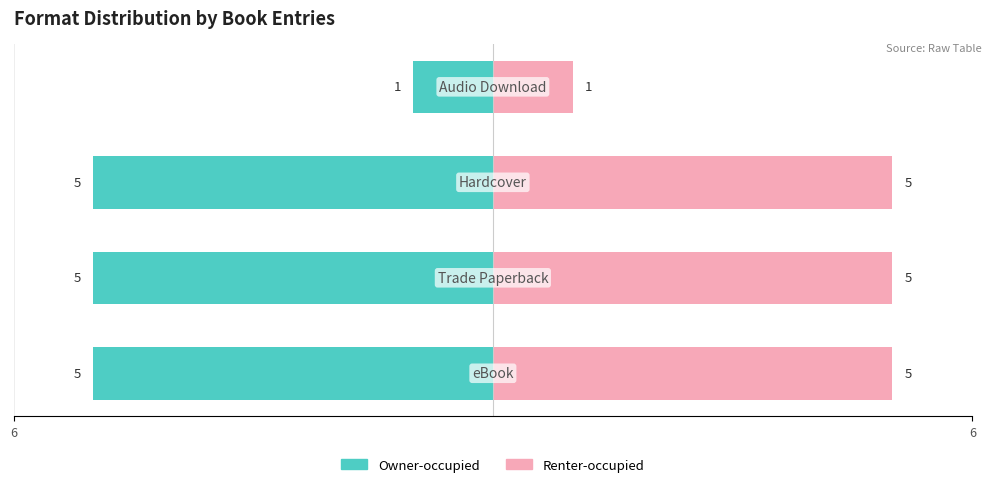

Reading left to right, list all the values displayed in this chart.

Owner-occupied: -5	-5	-5	-1
Renter-occupied: 5	5	5	1